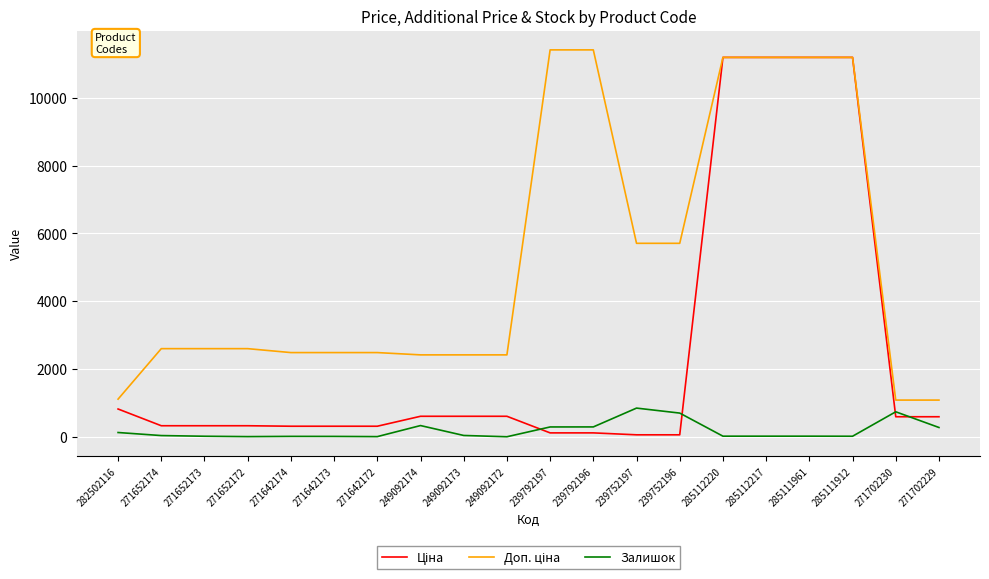

How many lines are shown in the chart?

3